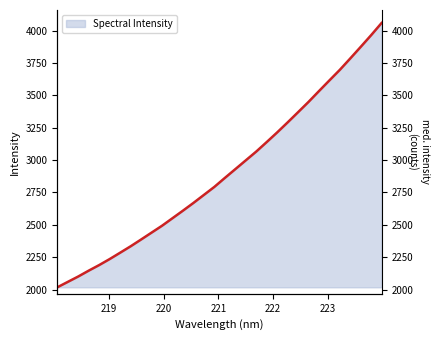

Which category has the lowest value across all series?

218.0596